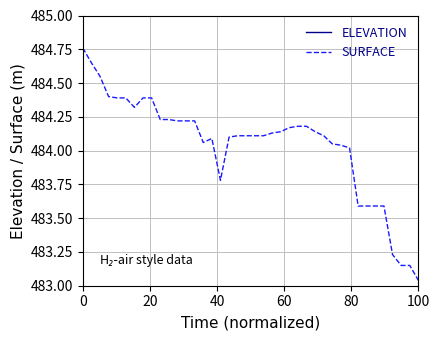

True or false: SURFACE has more than 0 points higher than both neighbors.

True